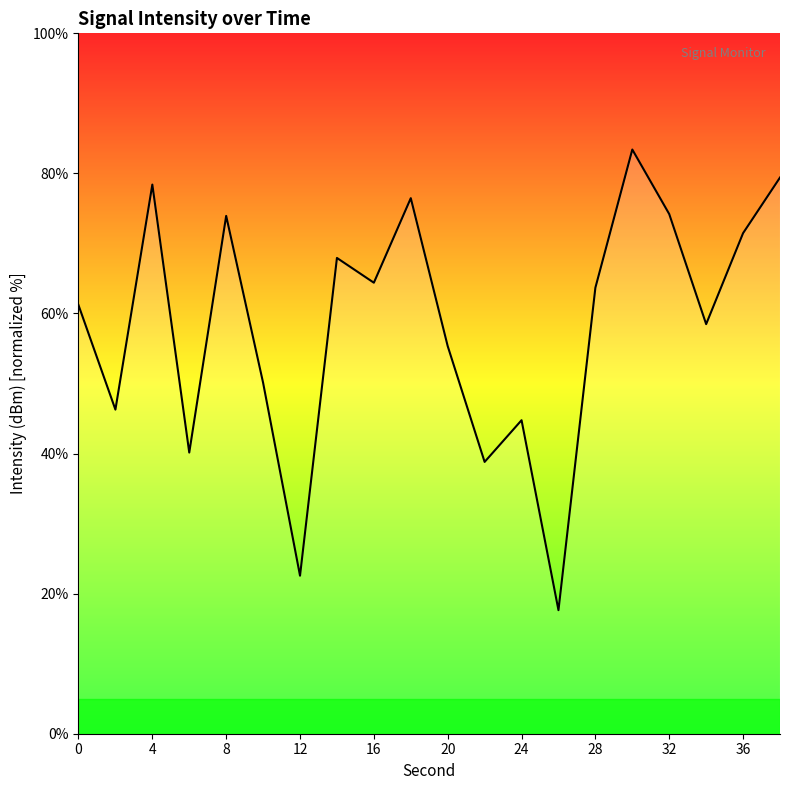

What is the maximum value shown in the chart?

83.4